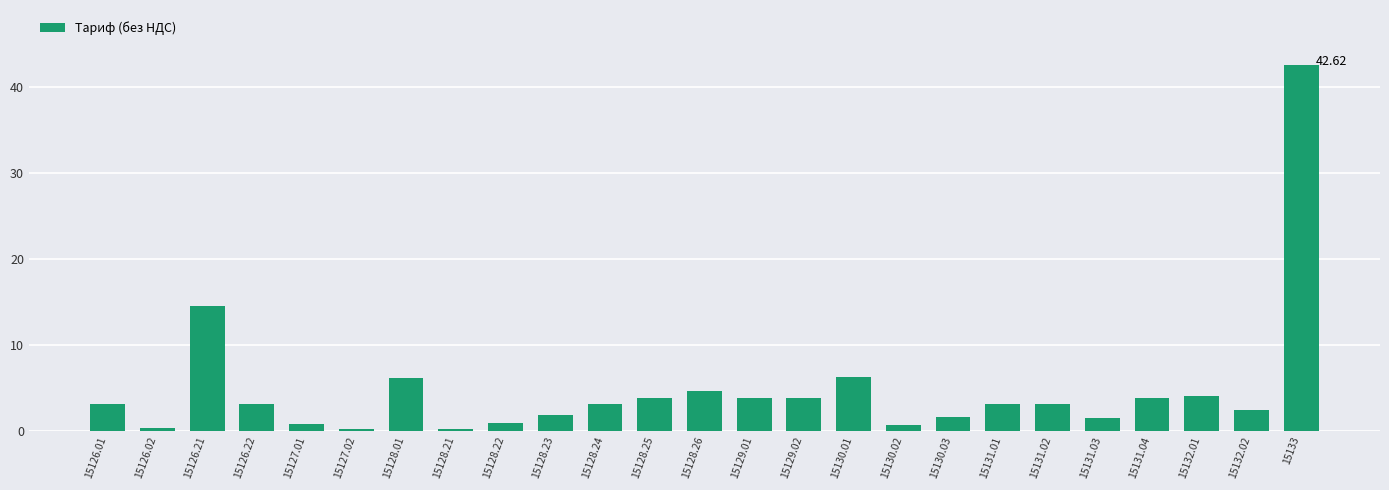

Which has a higher value, 15128.25 or 15126.22?

15128.25